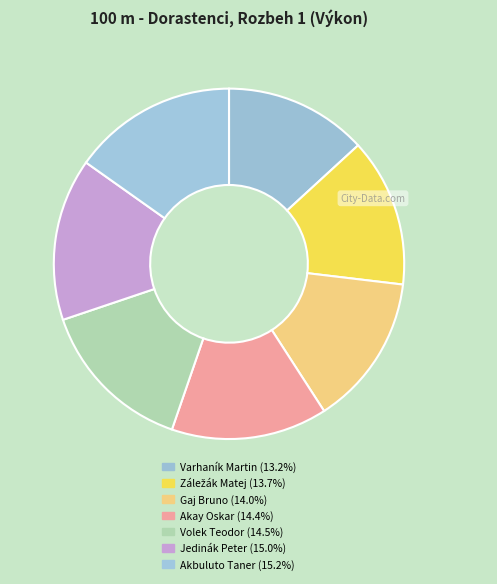

How many slices are in this pie chart?

7